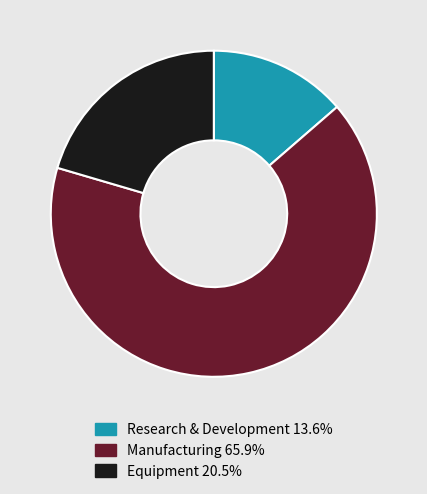

Which slice is the largest?

Manufacturing